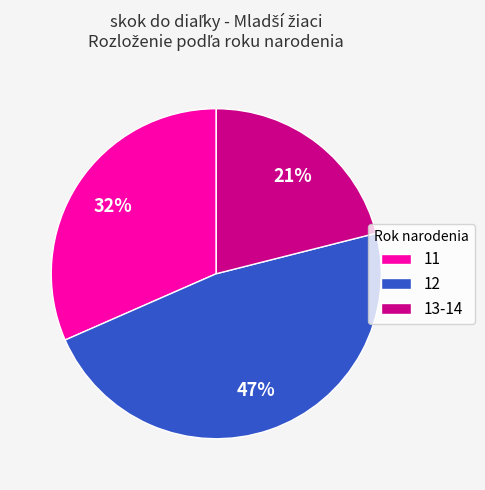

Count the number of slices in the pie.

3